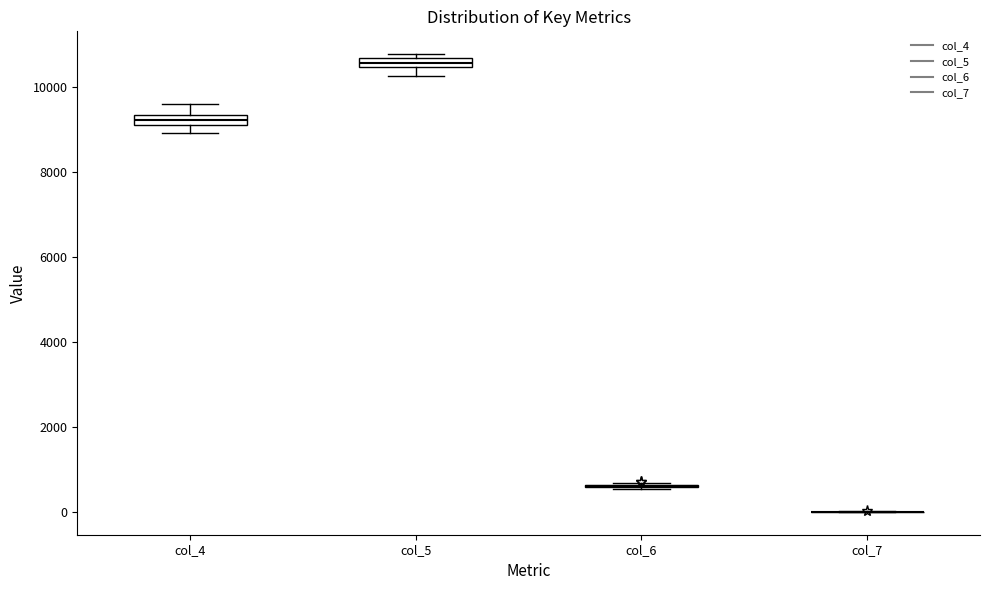

Where is the upper edge of the box for col_4 on the y-axis? The values are not printed on the chart, so give them approximately, as read against the axis.

9400